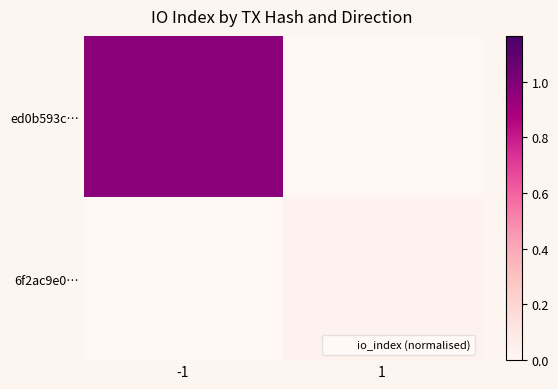

Which has a higher value, 1 or -1?

-1